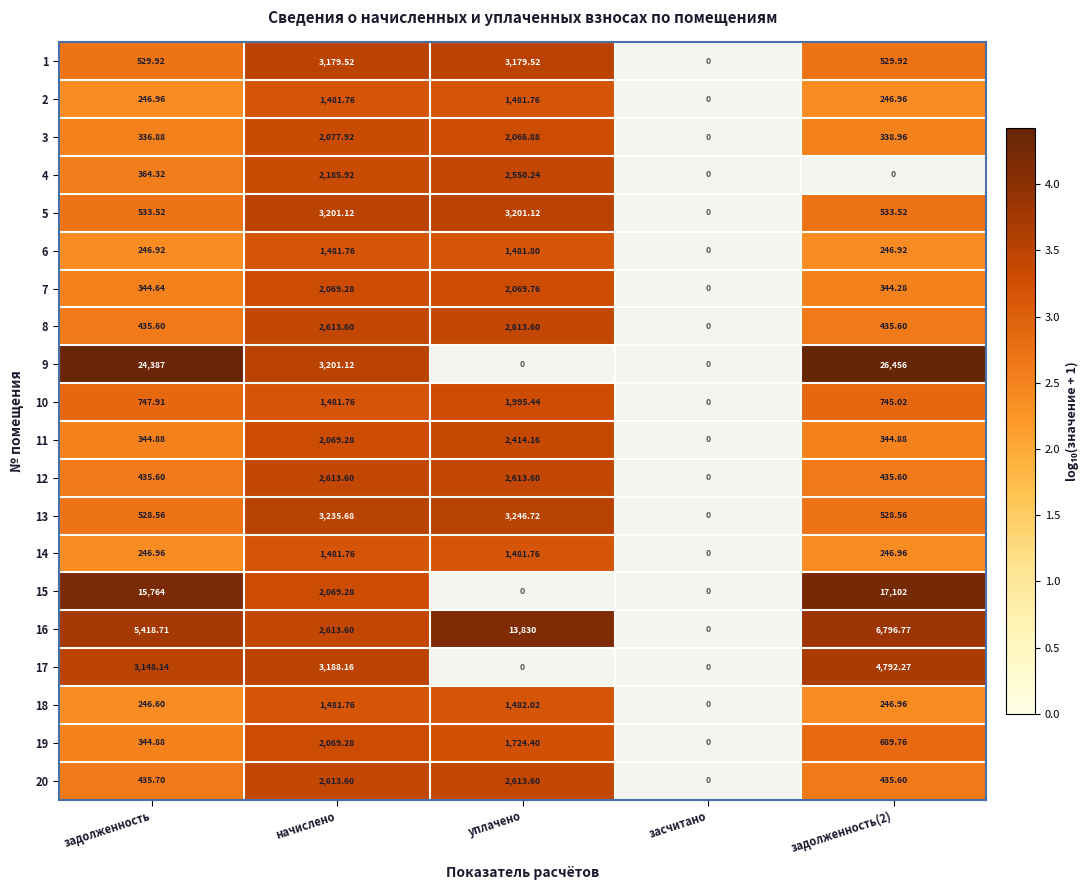

Is the value of 5 at задолженность greater than the value of 19 at задолженность?

Yes